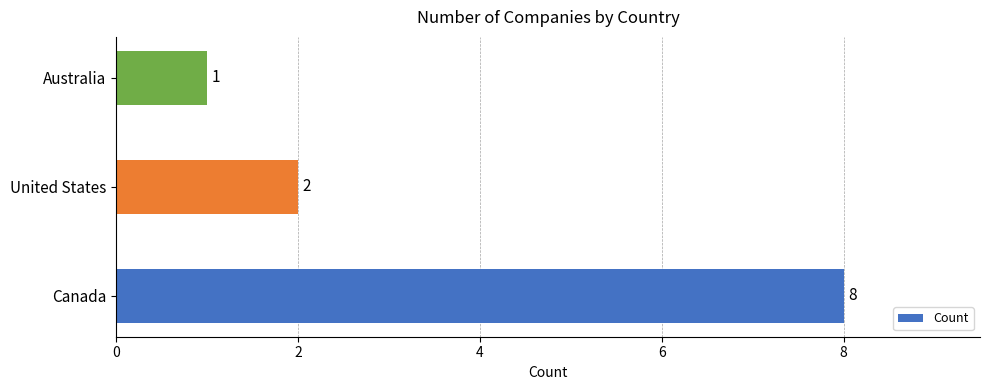

Reading bottom to top, list all the values displayed in this chart.

Canada=8	United States=2	Australia=1